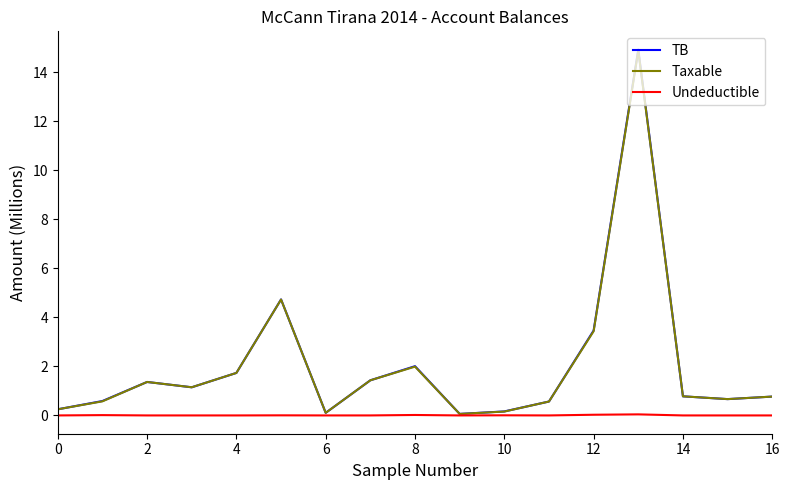

Which series has the widest spread of values?

TB